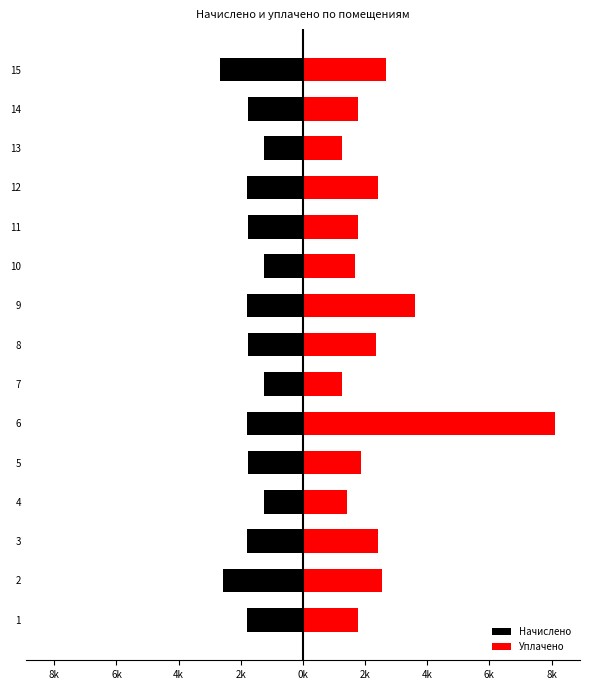

List the series in order of their overall mean, lowest first.

Начислено, Уплачено